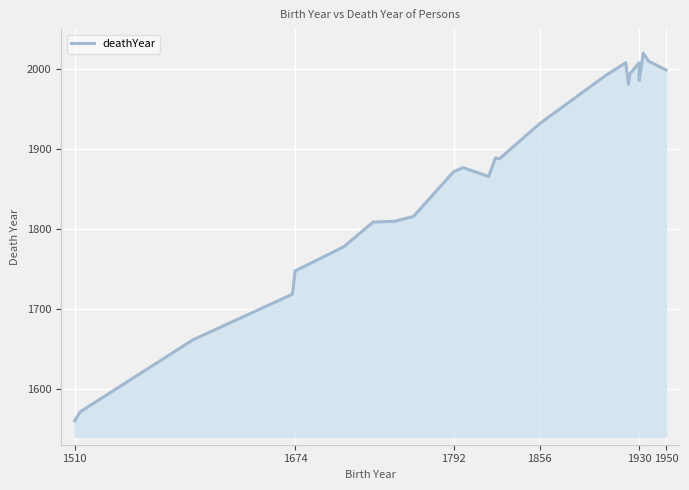

The chart shows a value of 695 at 15. True or false?

False